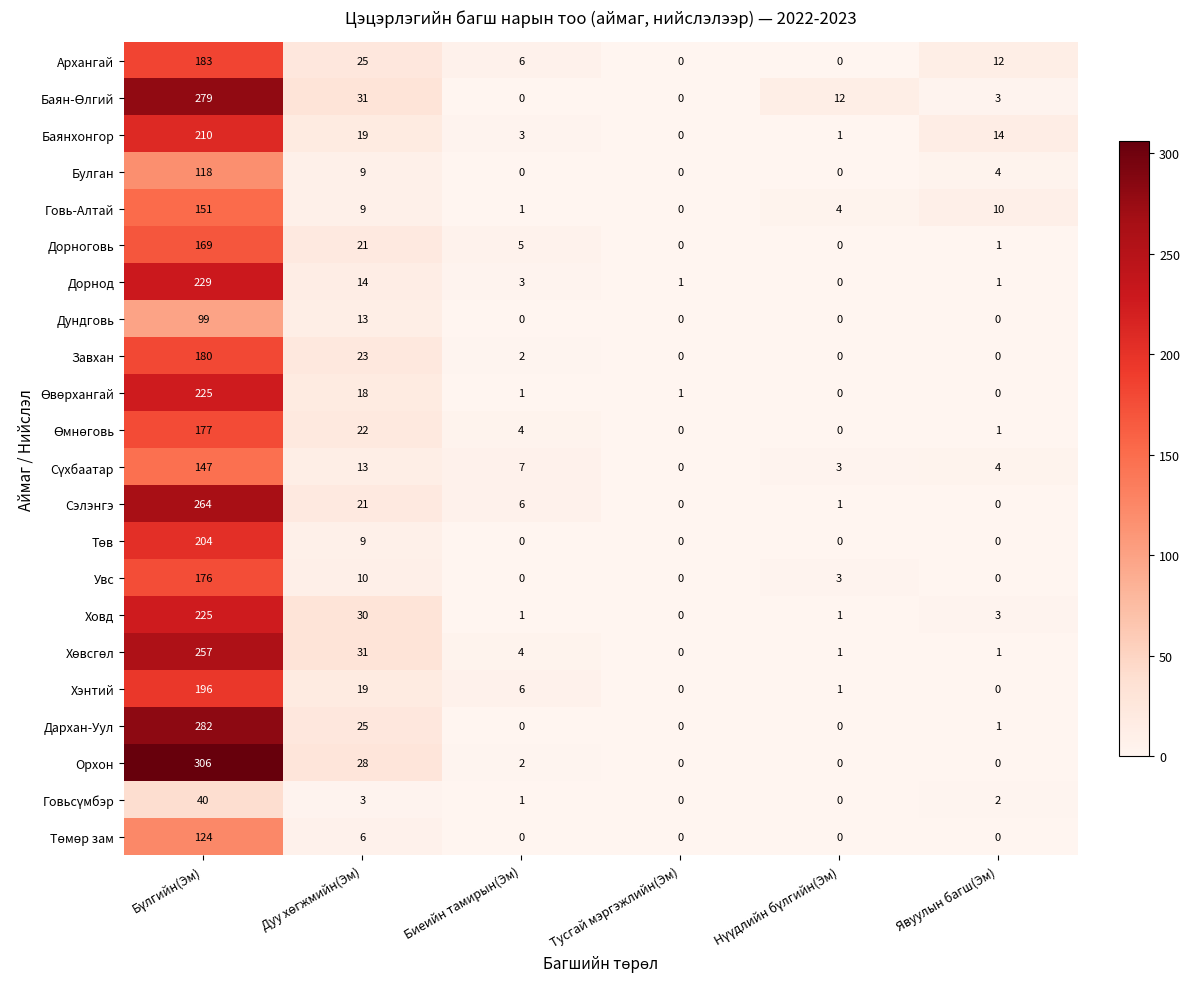

Which series has the widest spread of values?

Орхон